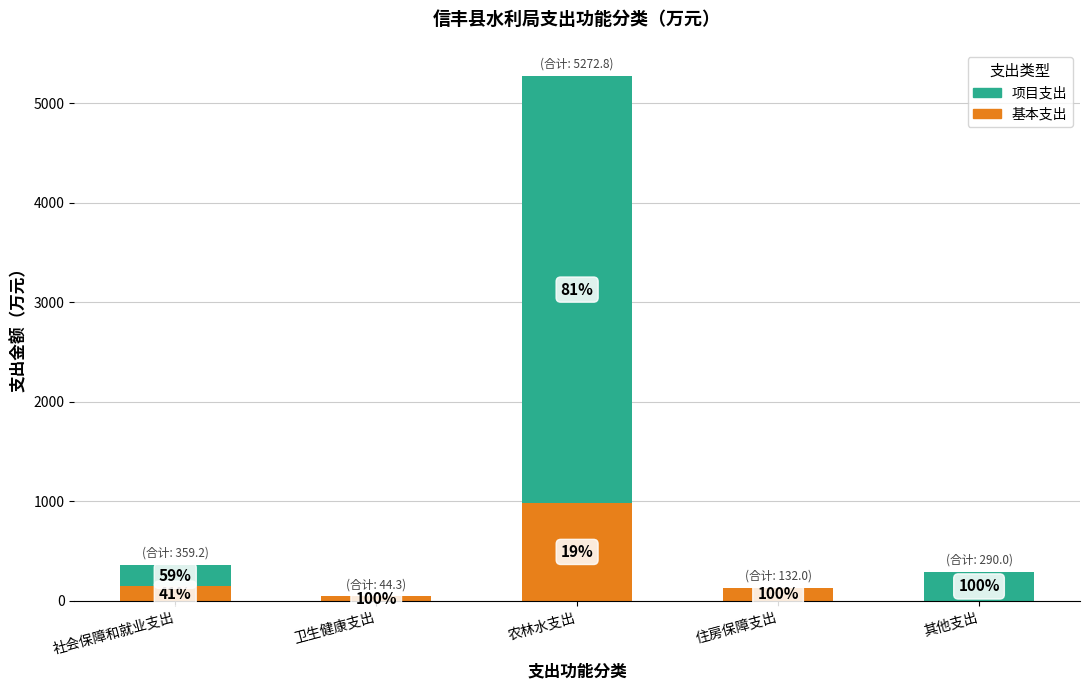

What is the sum of all 项目支出 values?

4792.5